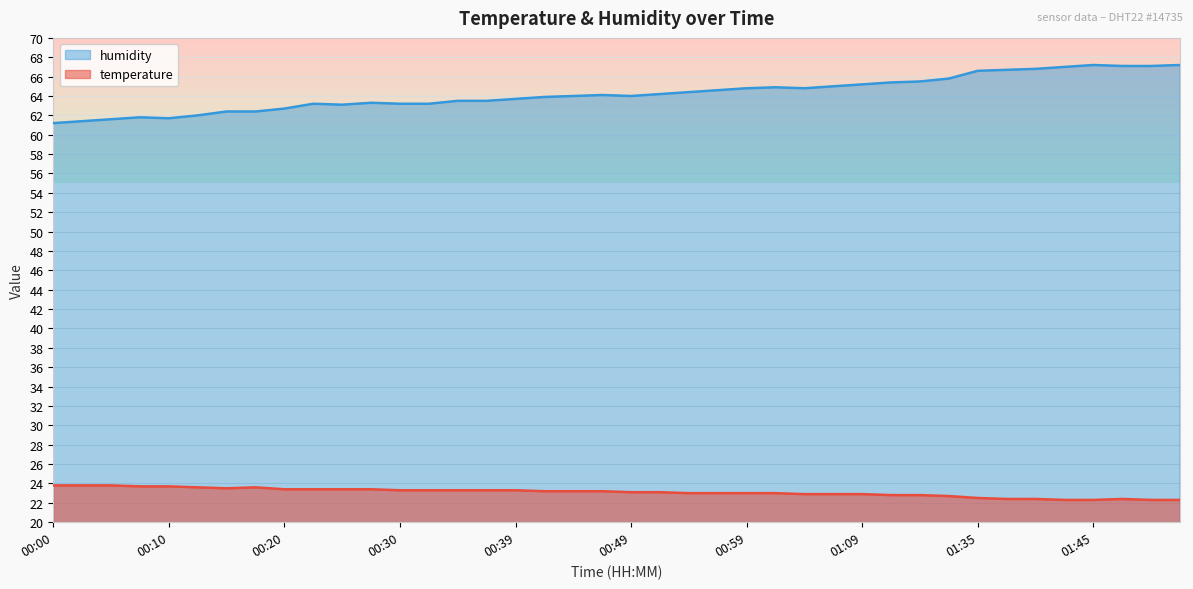

Which label corresponds to the smallest value in the chart?

01:43